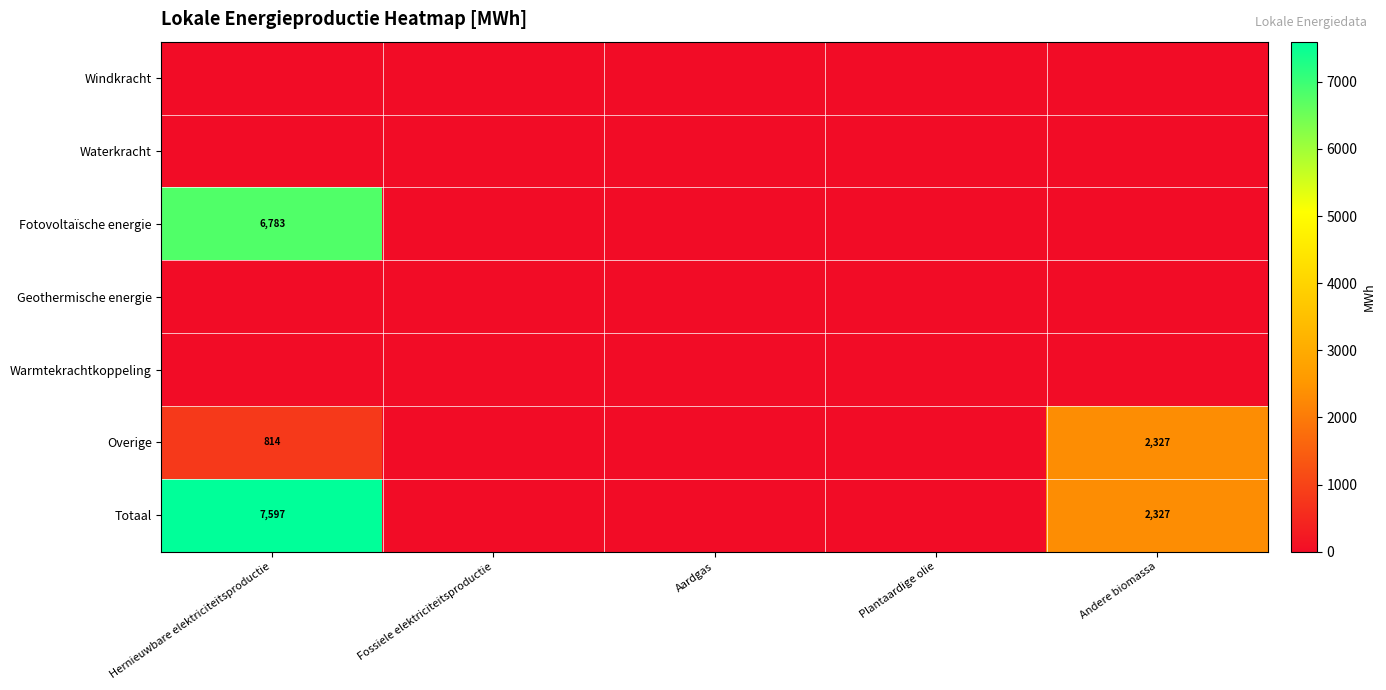

What is the difference between the Overige values at Plantaardige olie and Andere biomassa?

2327.1